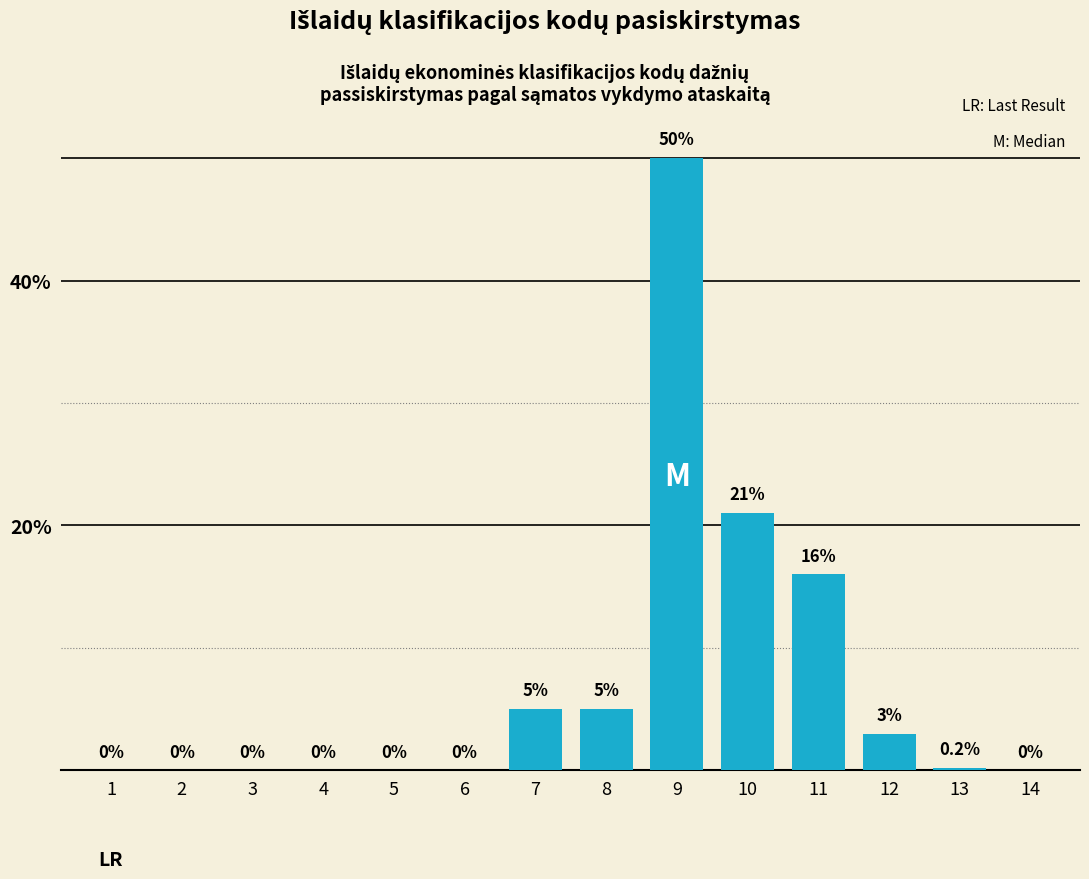

Reading left to right, list all the values displayed in this chart.

1=0.0	2=0.0	3=0.0	4=0.0	5=0.0	6=0.0	7=5.0	8=5.0	9=50.0	10=21.0	11=16.0	12=3.0	13=0.2	14=0.0